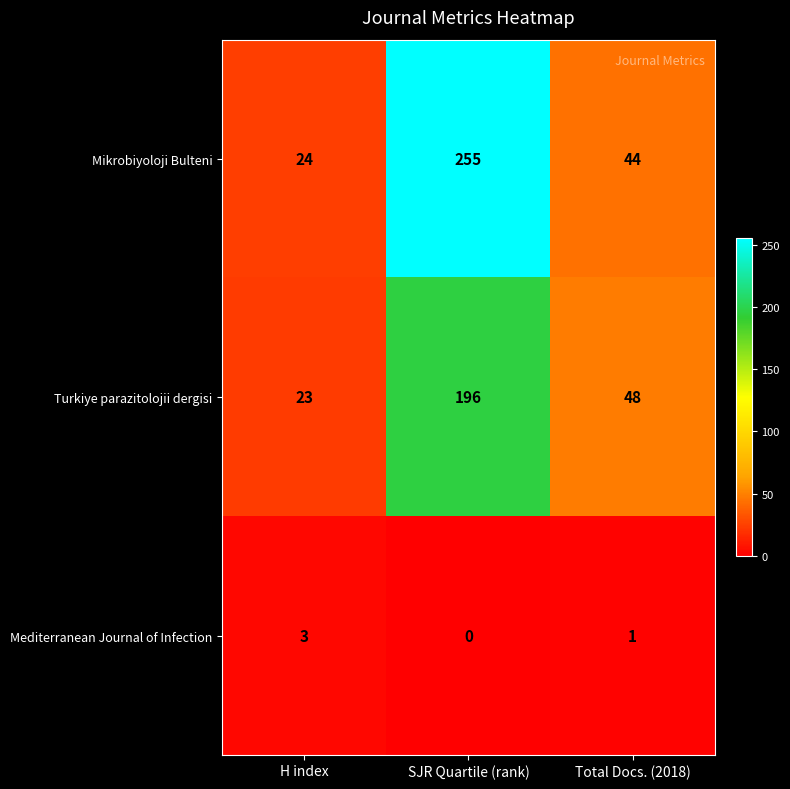

Reading right to left, what are all the values shown in this chart?

Mikrobiyoloji Bulteni: Total Docs. (2018)=44	SJR Quartile (rank)=255	H index=24
Turkiye parazitolojii dergisi: Total Docs. (2018)=48	SJR Quartile (rank)=196	H index=23
Mediterranean Journal of Infection: Total Docs. (2018)=1	SJR Quartile (rank)=0	H index=3